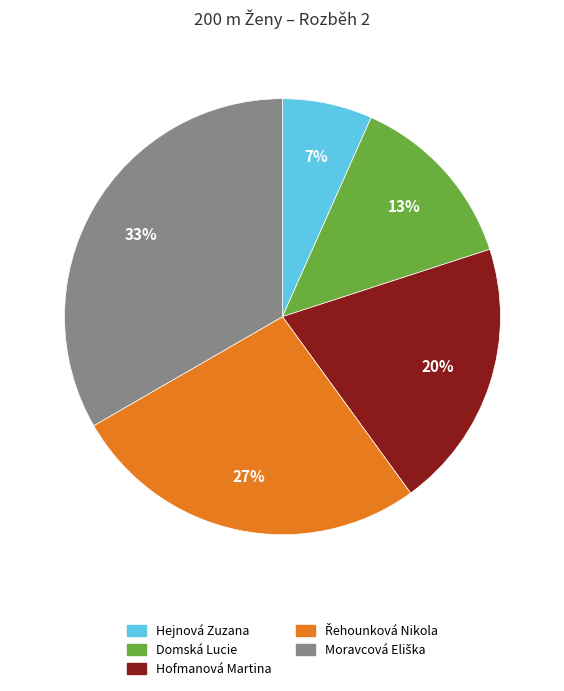

To the nearest percent, what percentage of the pie is Hejnová Zuzana?

7%